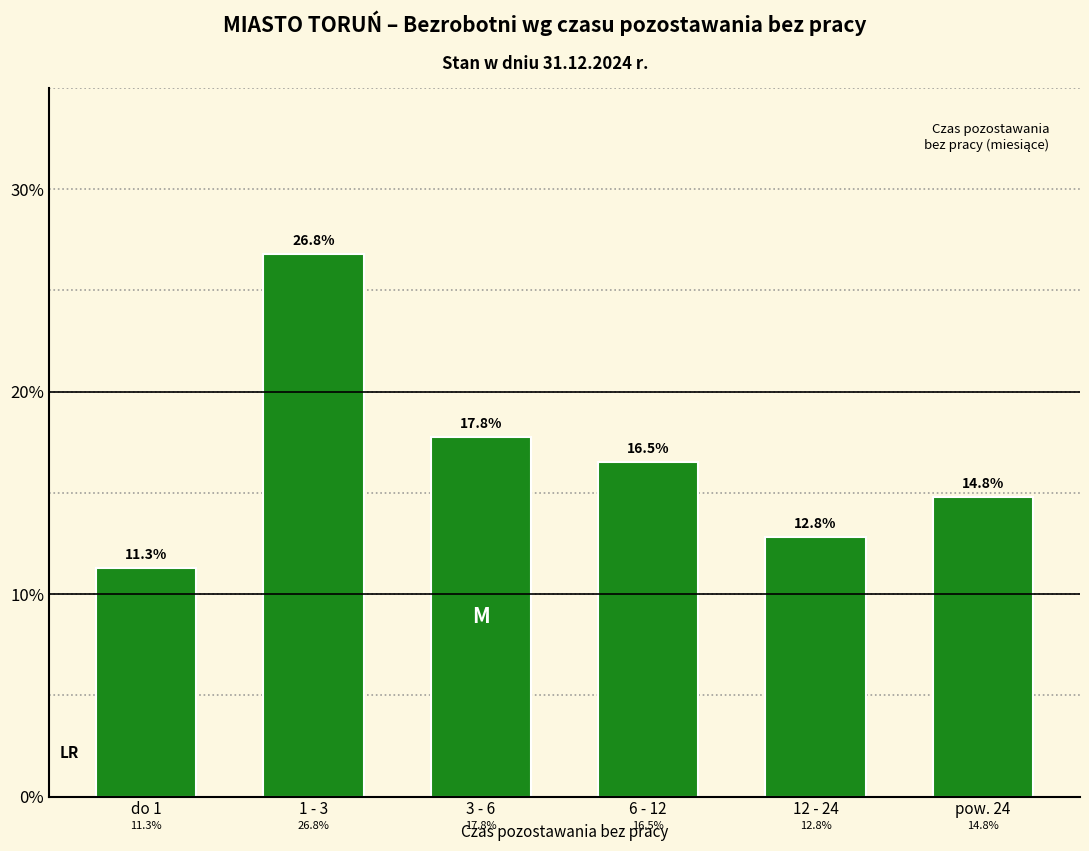

Reading left to right, what are all the values shown in this chart?

do 1=11.3	1 - 3=26.8	3 - 6=17.8	6 - 12=16.5	12 - 24=12.8	pow. 24=14.8